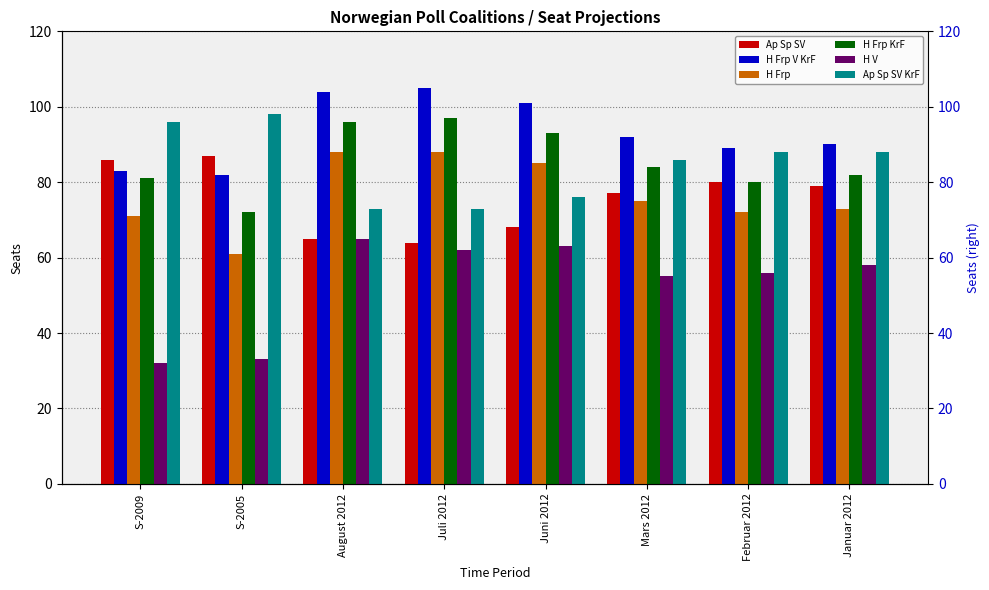

What are all the series names shown in the legend?

Ap Sp SV, H Frp V KrF, H Frp, H Frp KrF, H V, Ap Sp SV KrF